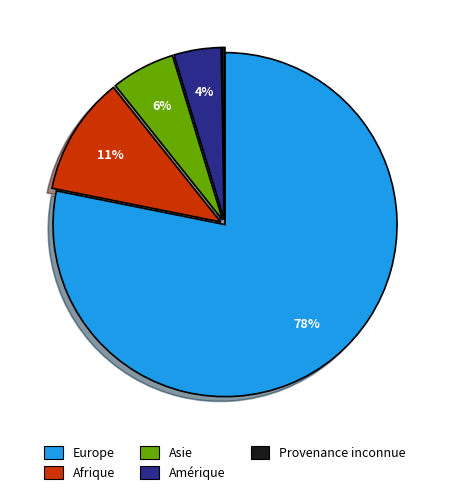

Which has a higher value, Afrique or Europe?

Europe